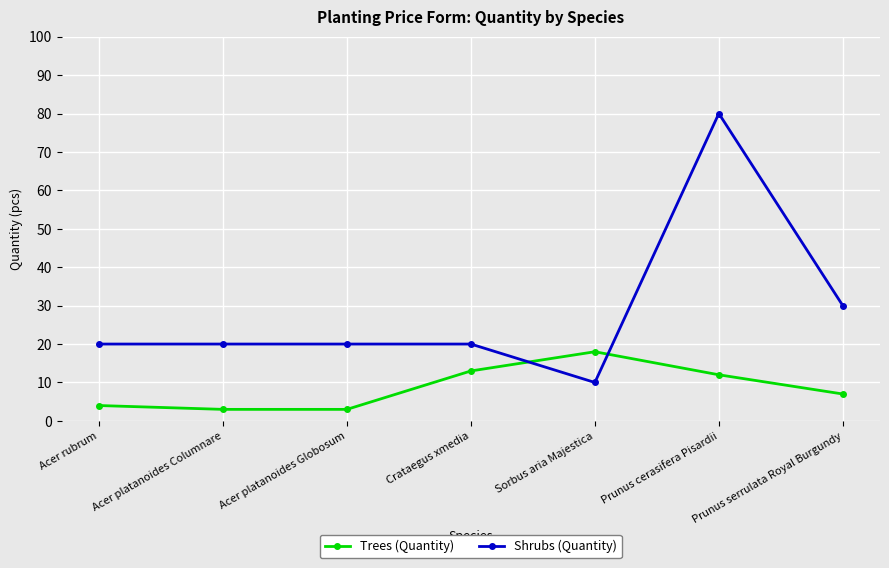

Which series ends up on top after the final intersection of Shrubs (Quantity) and Trees (Quantity)?

Shrubs (Quantity)